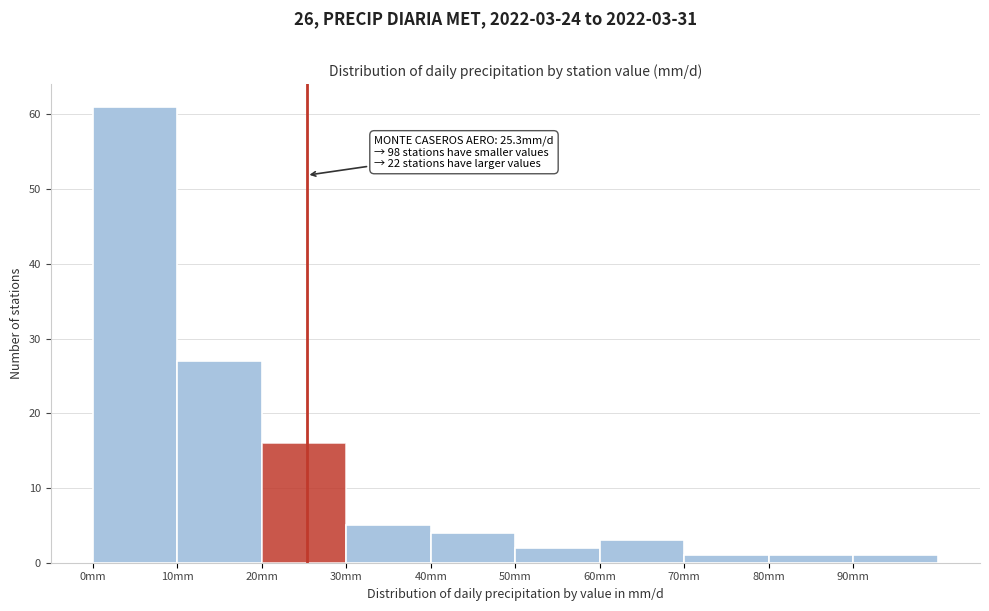

Which range on the x-axis has the tallest bar?

0 to 10